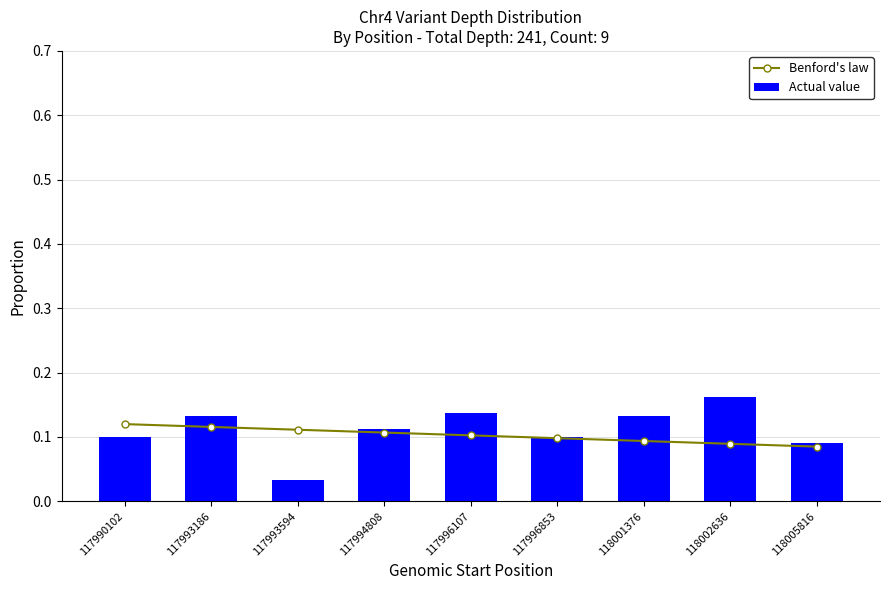

Rank the series by their maximum value, from highest to lowest.

Actual value, Benford's law